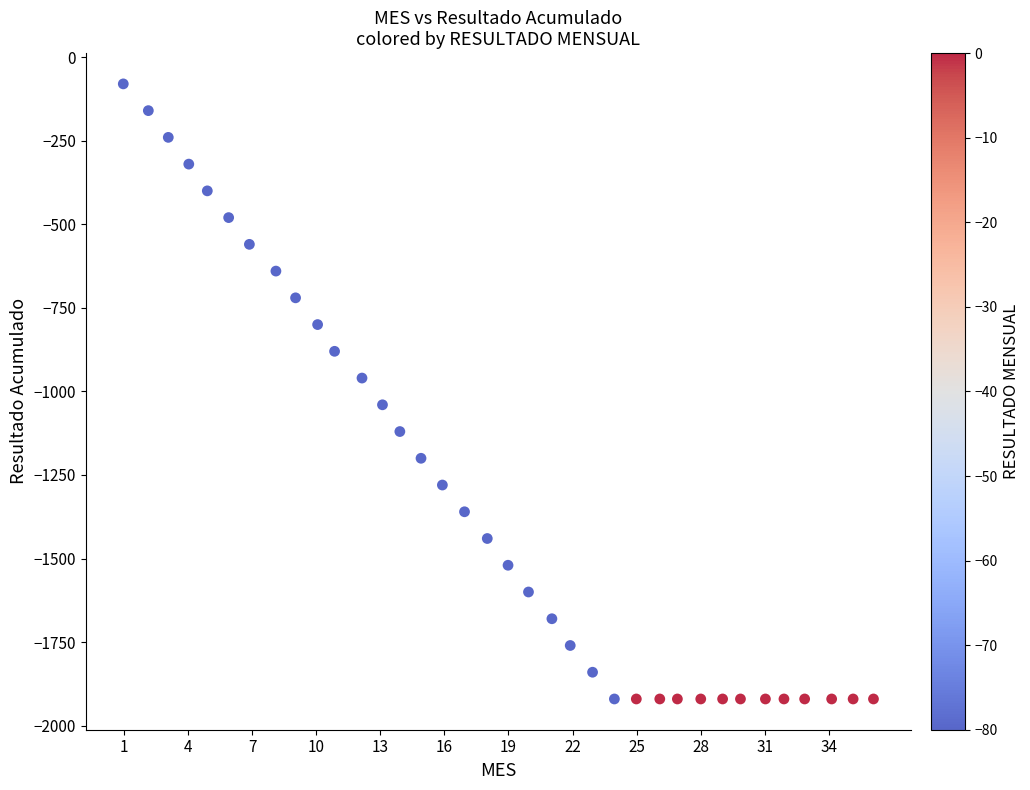

What is the range of Y values (max minus min)?

1840